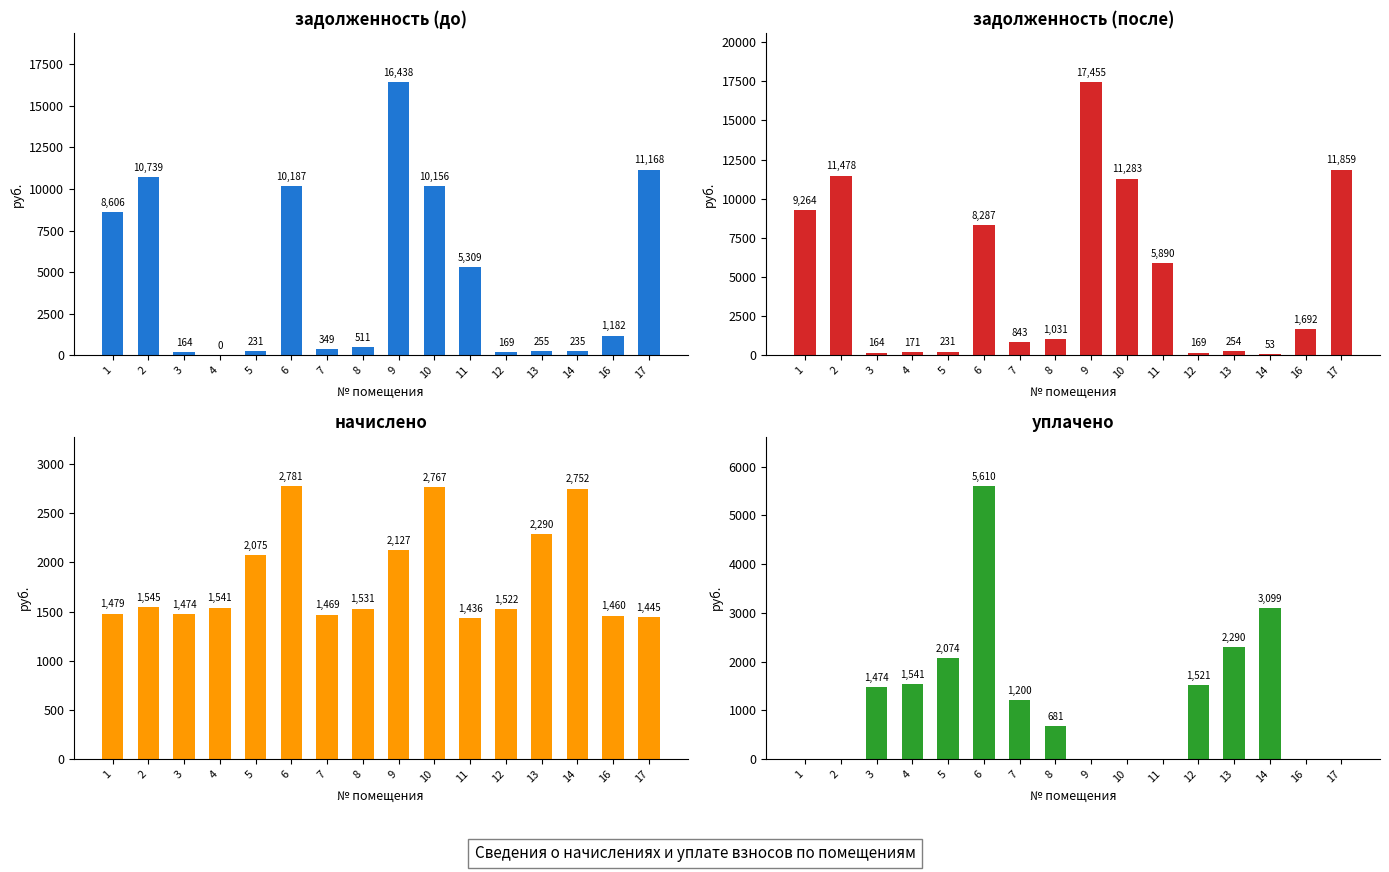

Which category has the highest value across all series?

9